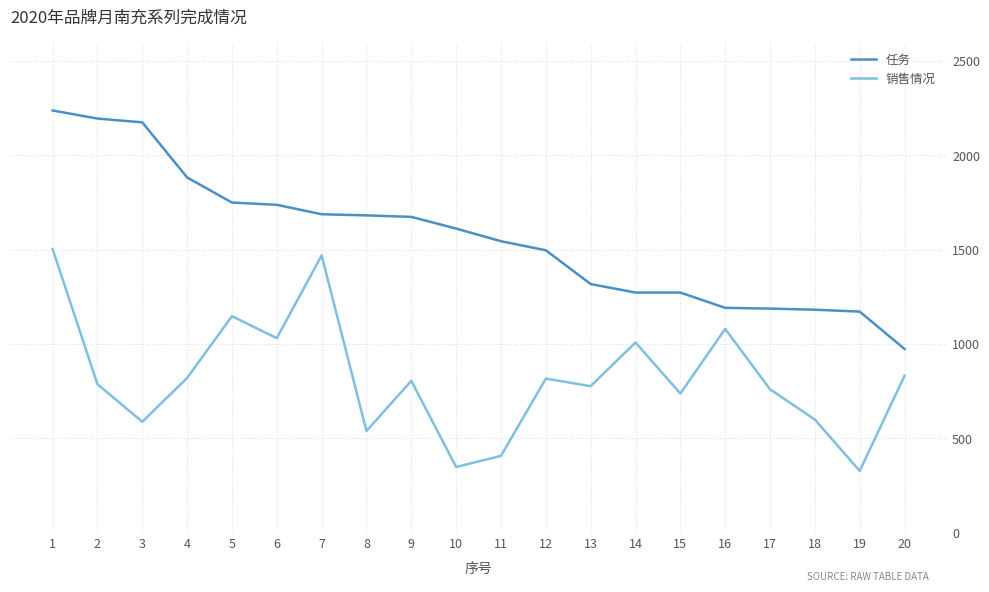

What is the difference between the maximum and second lowest values in the 任务 series?

1066.0